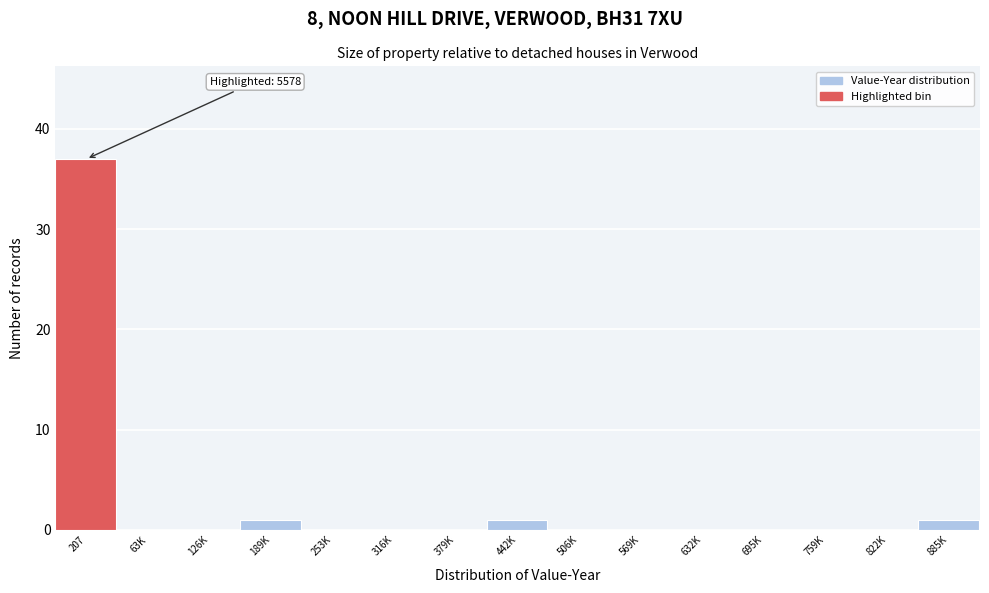

Reading left to right, what are all the values shown in this chart?

207=37	63K=0	126K=0	189K=1	253K=0	316K=0	379K=0	442K=1	506K=0	569K=0	632K=0	695K=0	759K=0	822K=0	885K=1